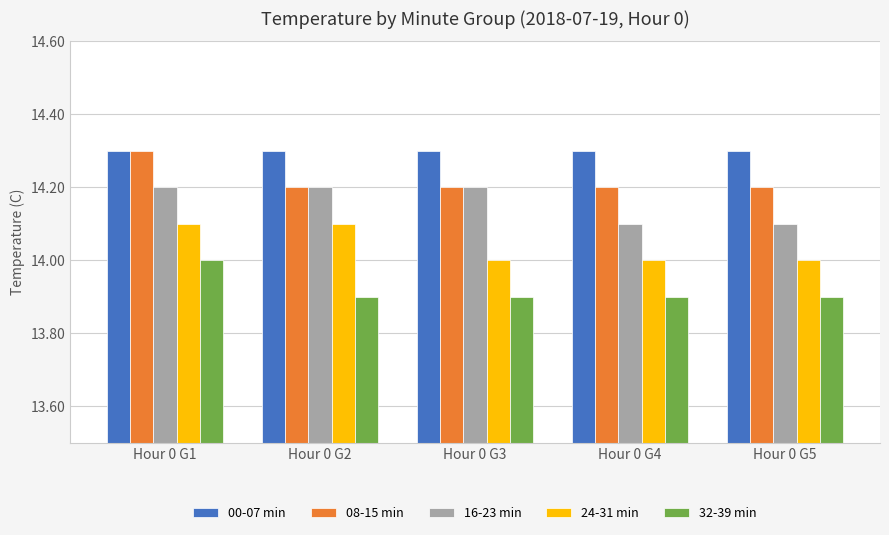

What is the total value across all series at Hour 0 G1?

70.9